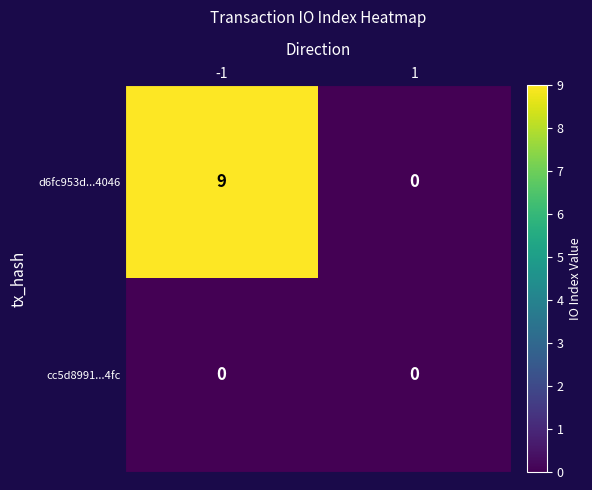

What is the maximum value shown in the chart?

9